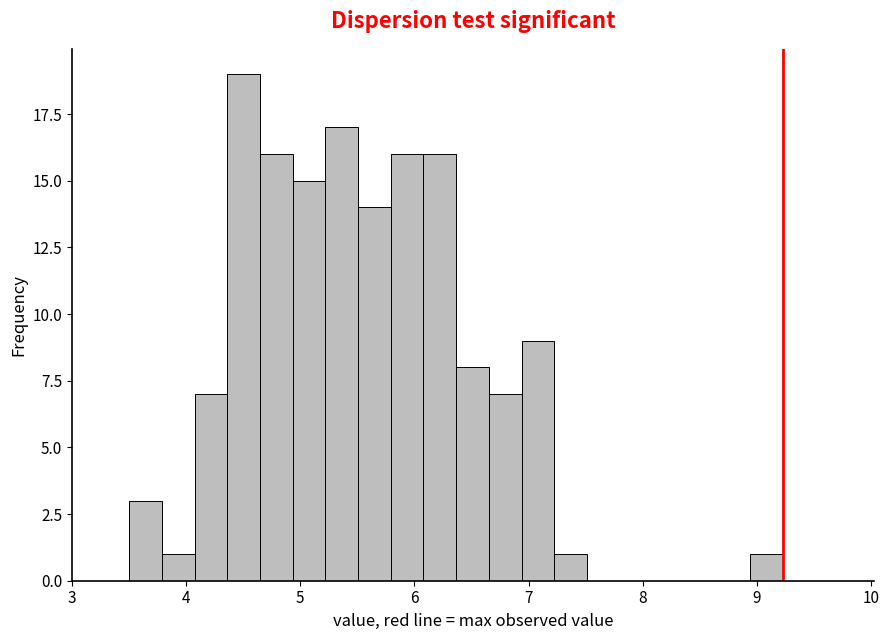

Read against the x-axis, roughly where is the centre of the tallest bar?

4.5